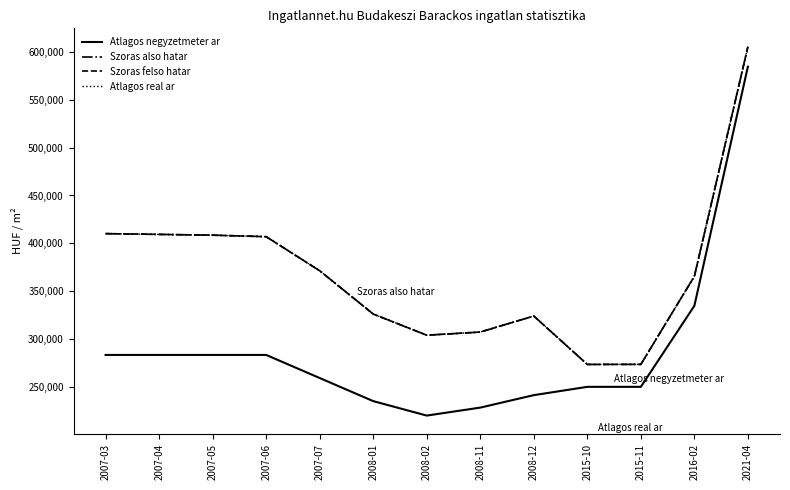

Which series has the largest range (max minus min)?

Atlagos negyzetmeter ar